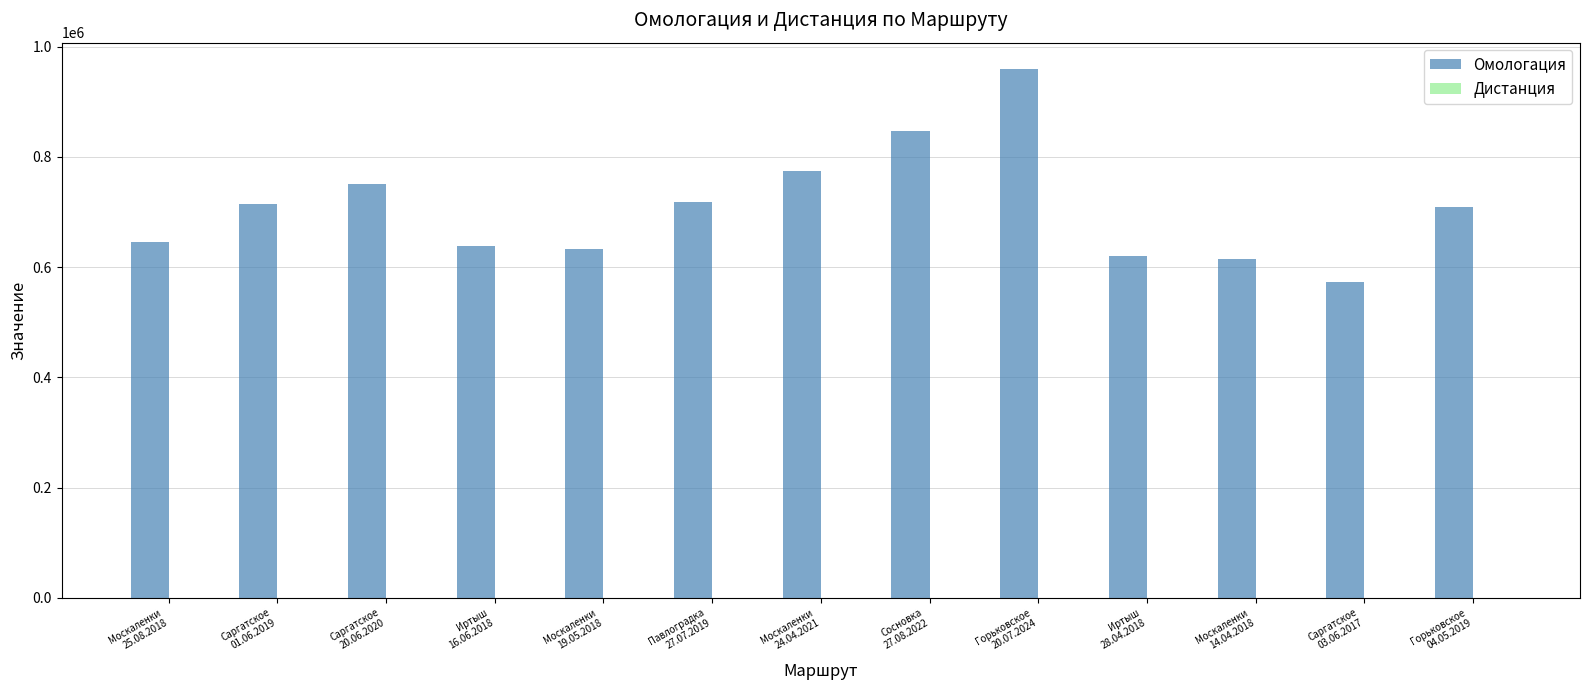

What is the maximum value shown in the chart?

959192